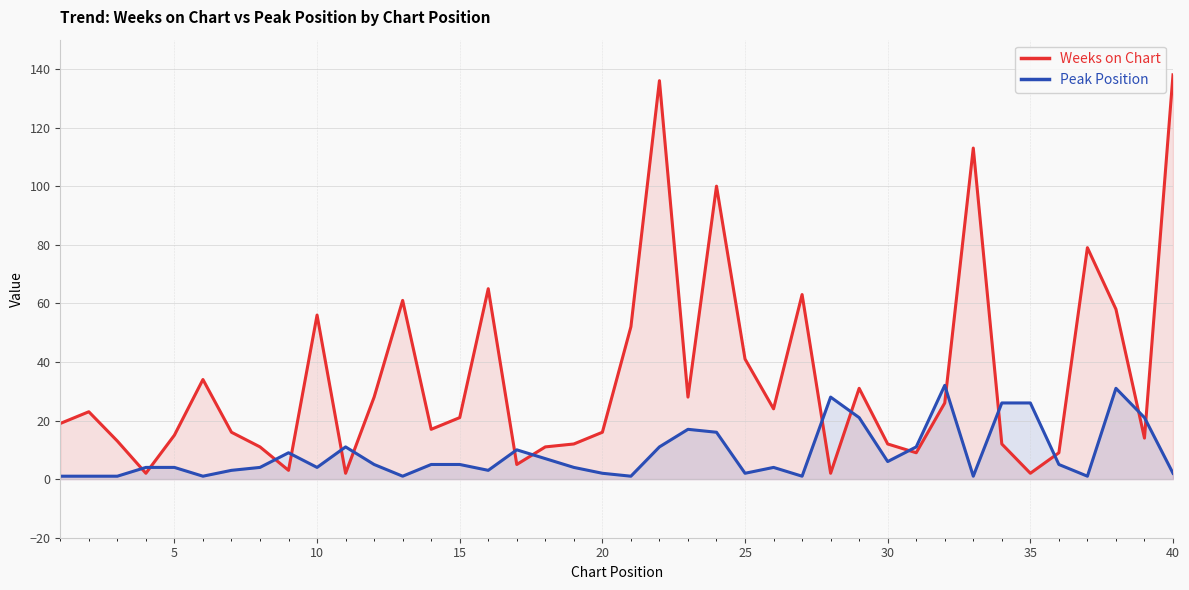

The value of Weeks on Chart at 30 is 4. True or false?

False